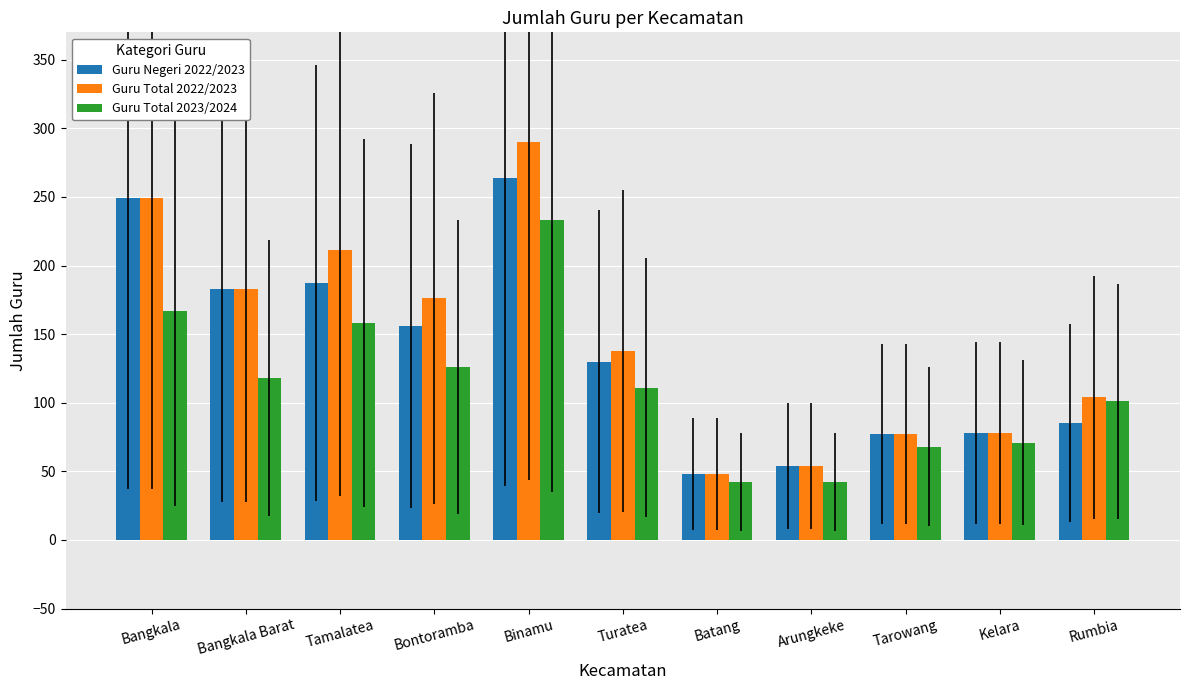

Count the number of data series in this chart.

3